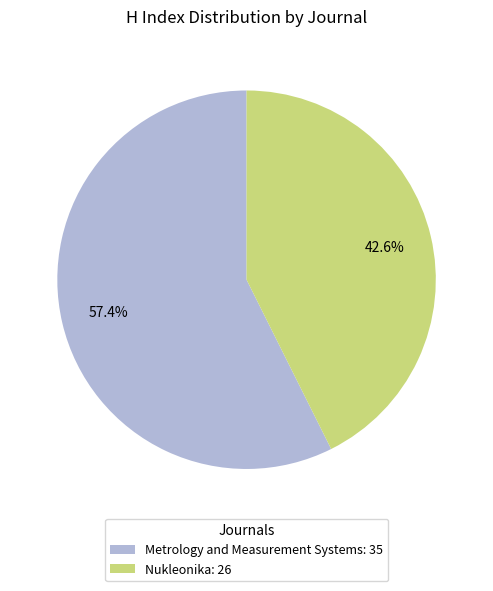

What percentage do Nukleonika and Metrology and Measurement Systems together represent?

100.0%